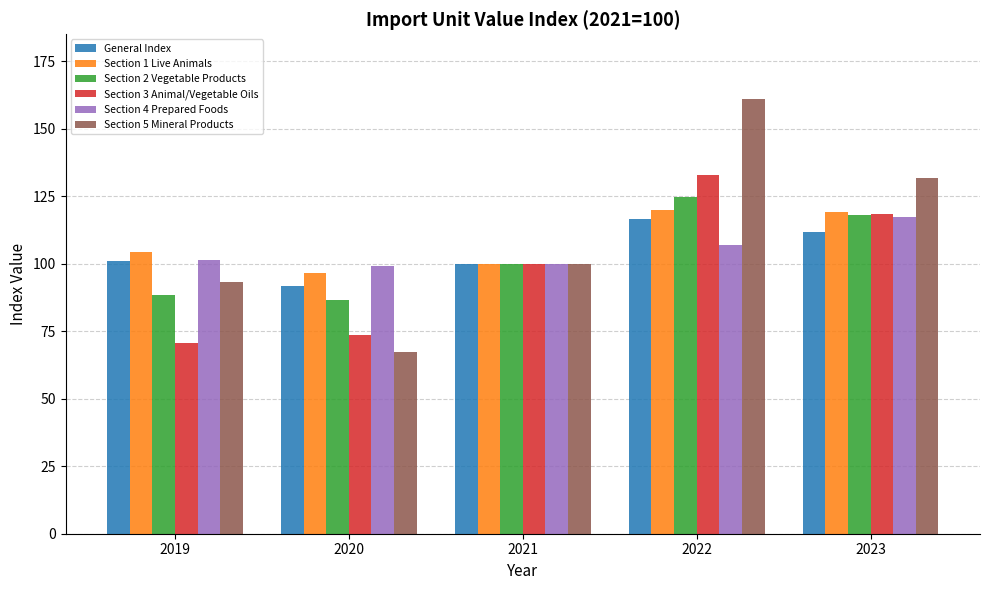

What value does the Section 5 Mineral Products series have at 2019?

93.3